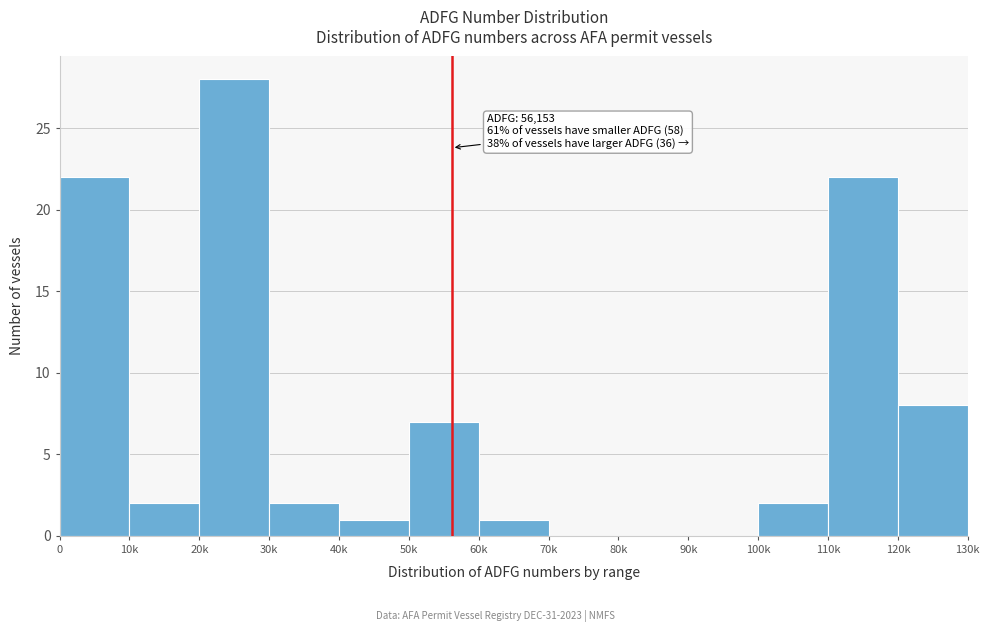

Reading right to left, extract all data points from this chart.

120k=8	110k=22	100k=2	90k=0	80k=0	70k=0	60k=1	50k=7	40k=1	30k=2	20k=28	10k=2	0=22